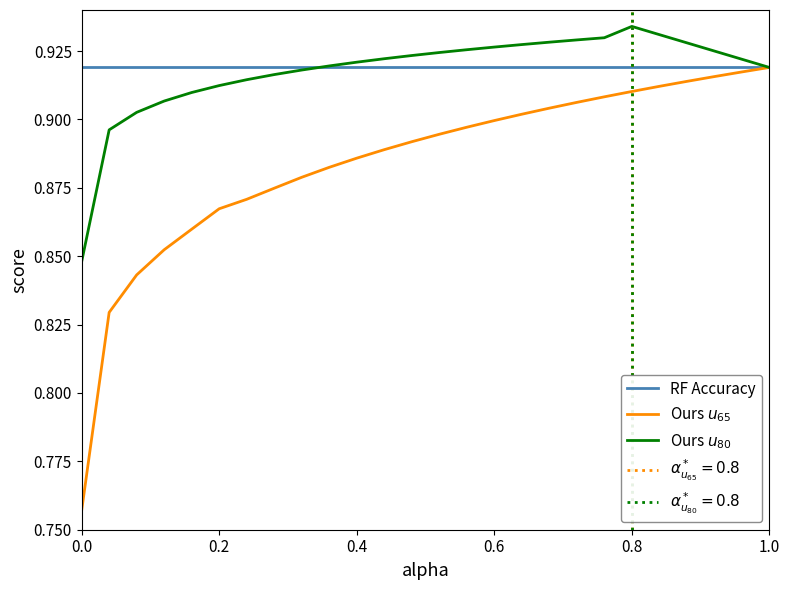

How many lines are shown in the chart?

3